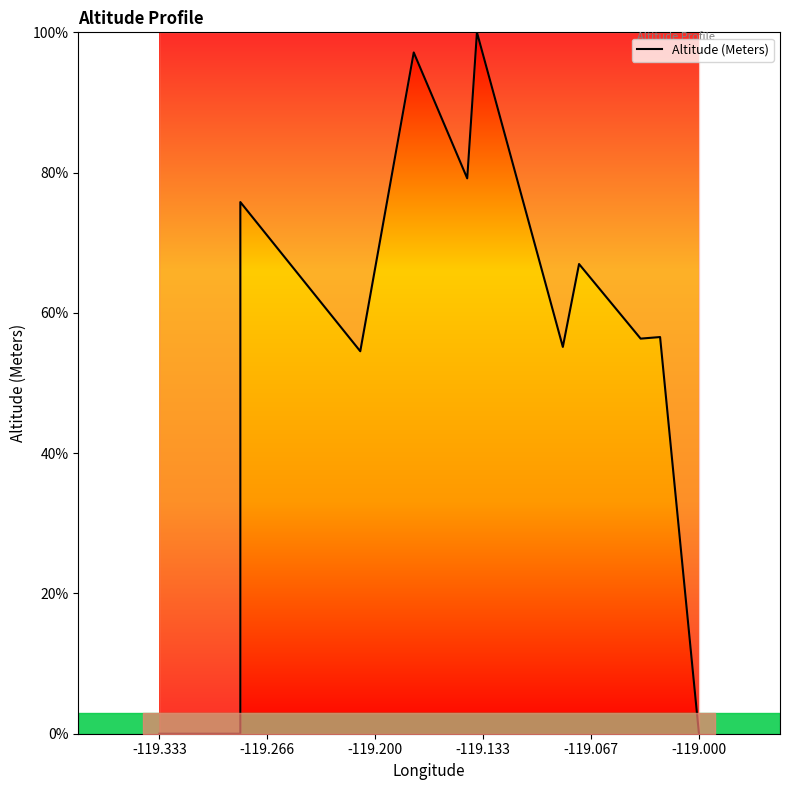

How many lines are shown in the chart?

1